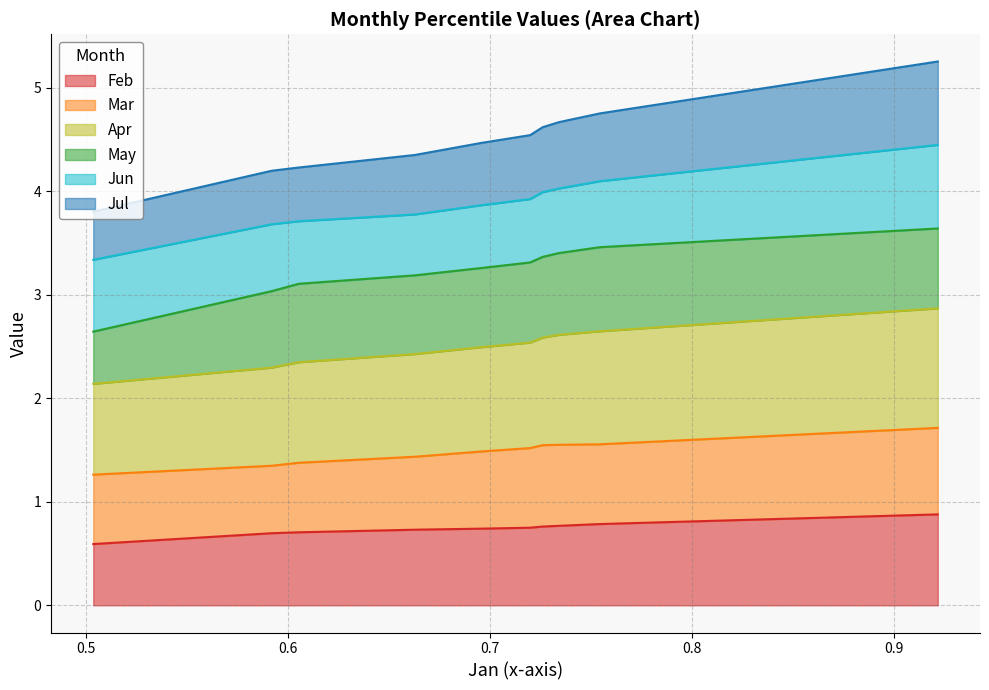

At how many categories does at least one series exceed 3?

10